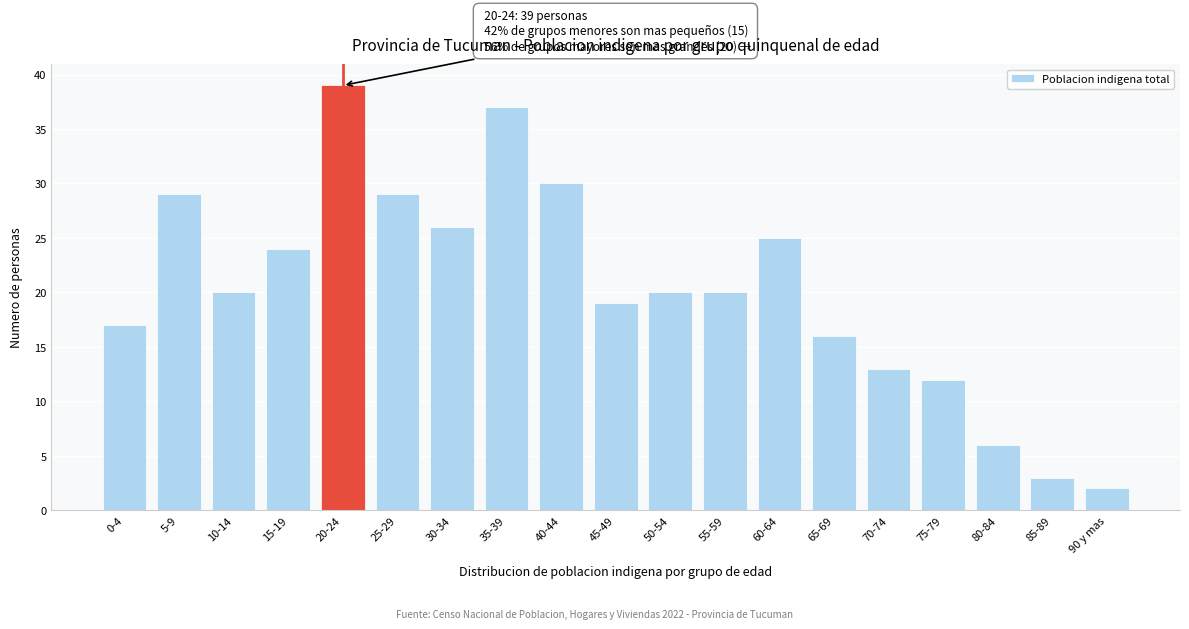

Reading left to right, what are all the values shown in this chart?

0-4=17	5-9=29	10-14=20	15-19=24	20-24=39	25-29=29	30-34=26	35-39=37	40-44=30	45-49=19	50-54=20	55-59=20	60-64=25	65-69=16	70-74=13	75-79=12	80-84=6	85-89=3	90 y mas=2